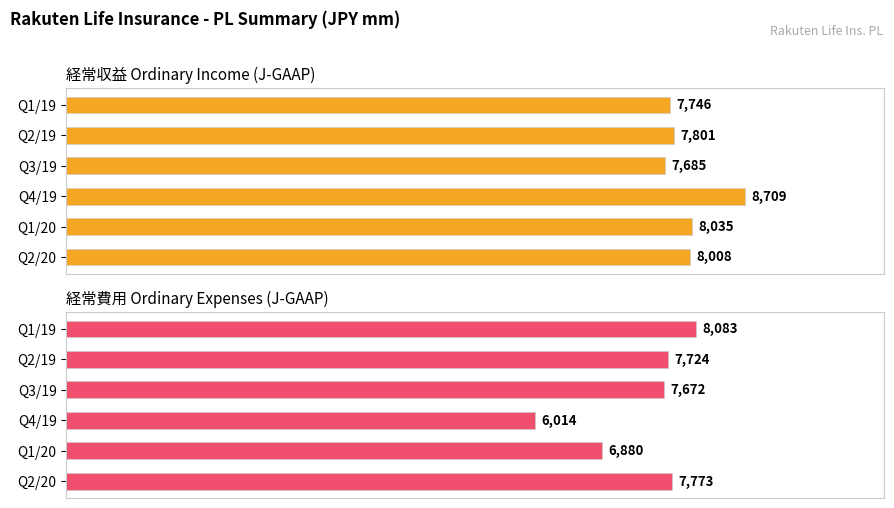

Which series has the largest total across all categories?

経常収益 Ordinary Income